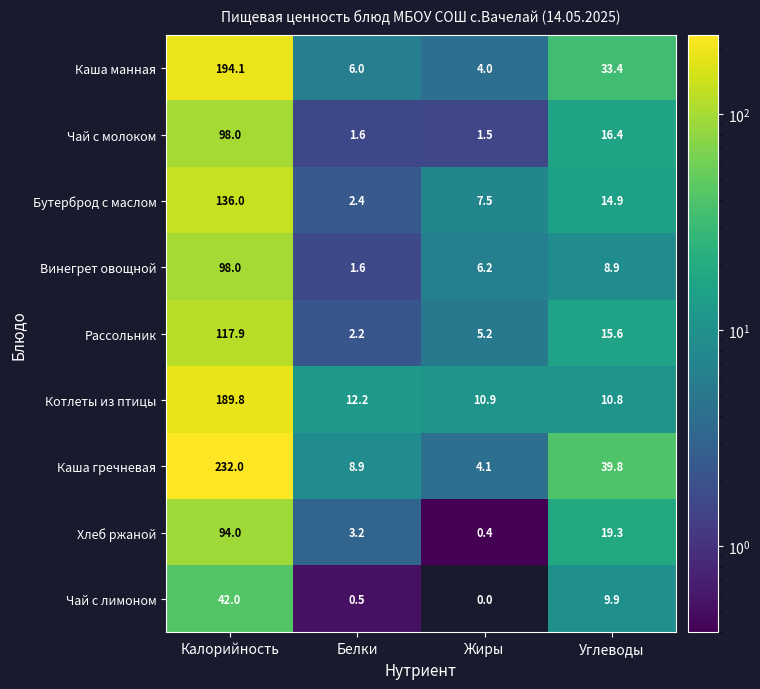

The value of Каша манная at Жиры is 4.0. True or false?

True